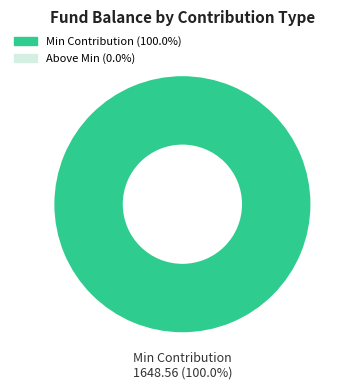

How many segments does this pie chart have?

1